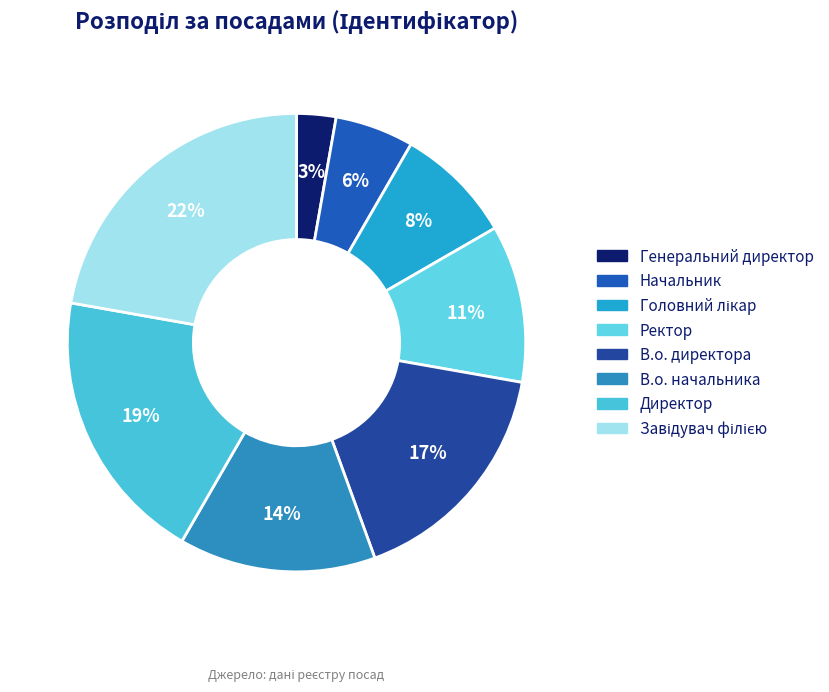

How many slices are in this pie chart?

8